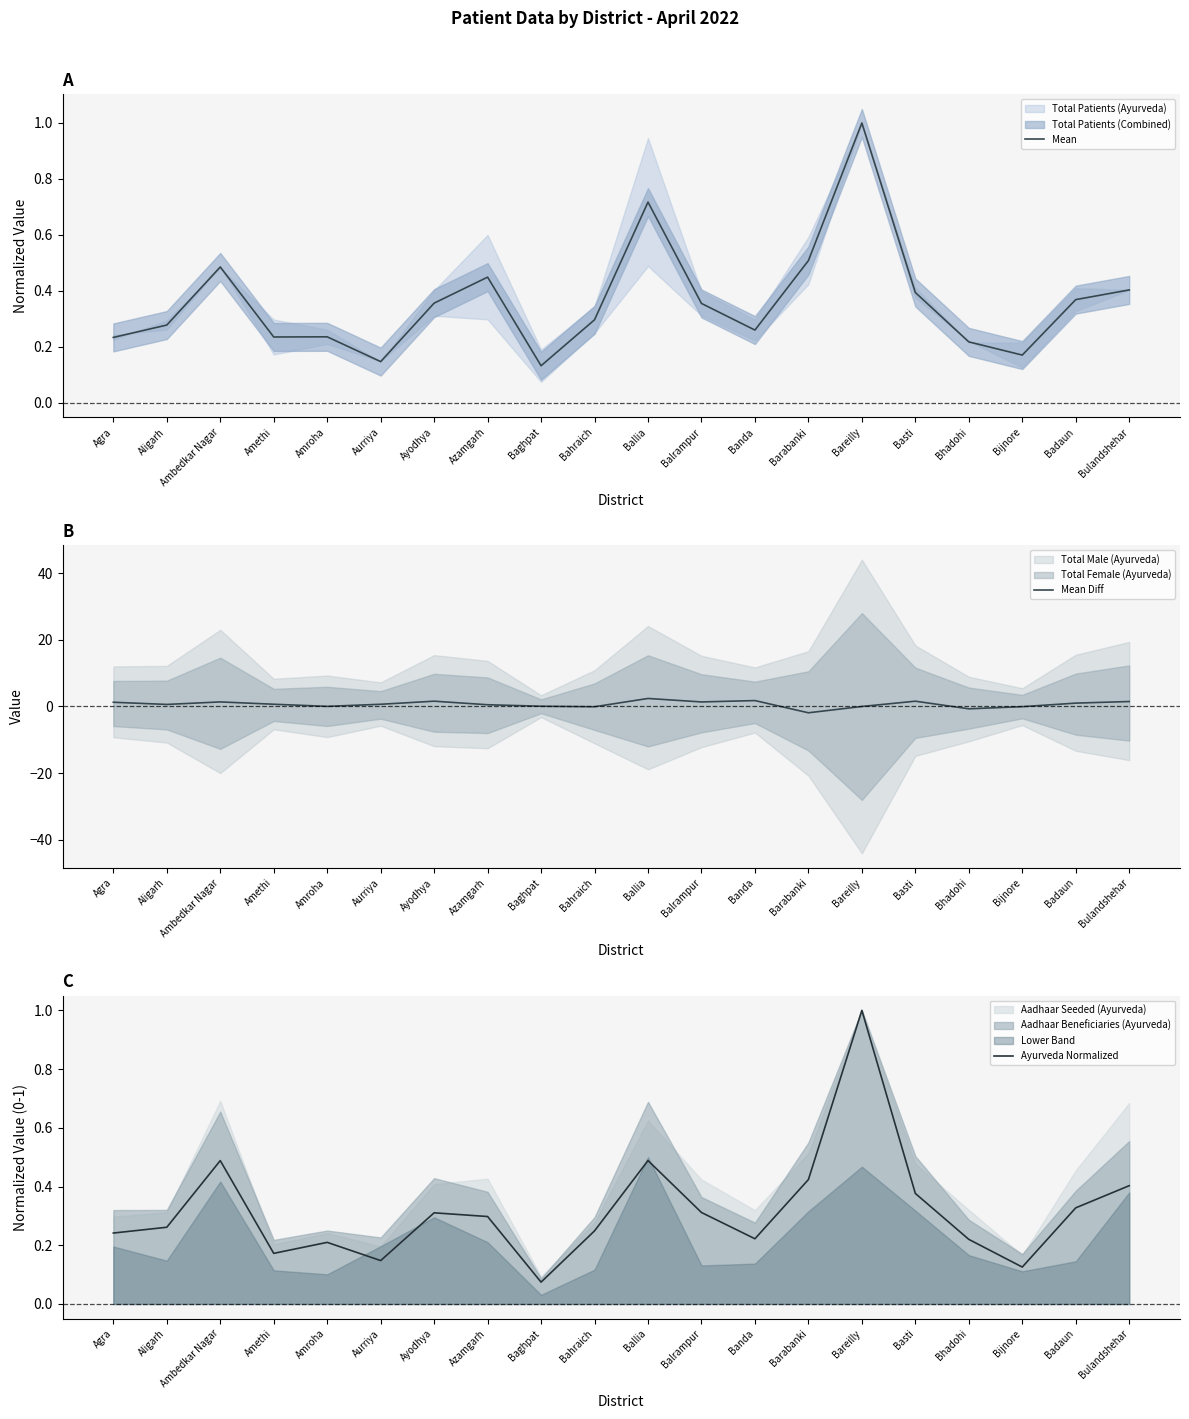

What is the average value of the Ayurveda Normalized series?

0.3